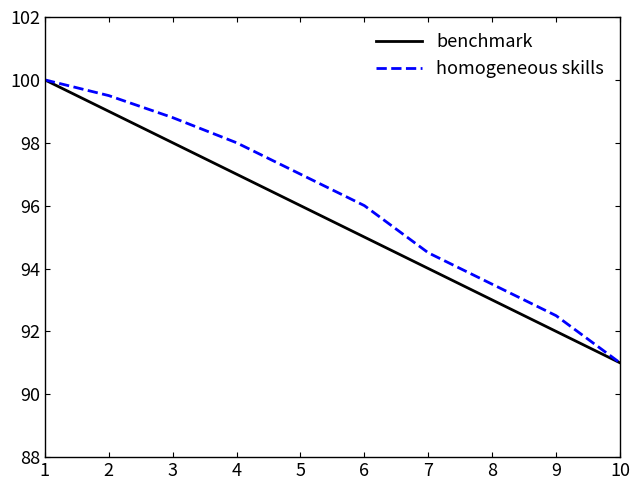

Where is homogeneous skills nearest to the value 95?

7